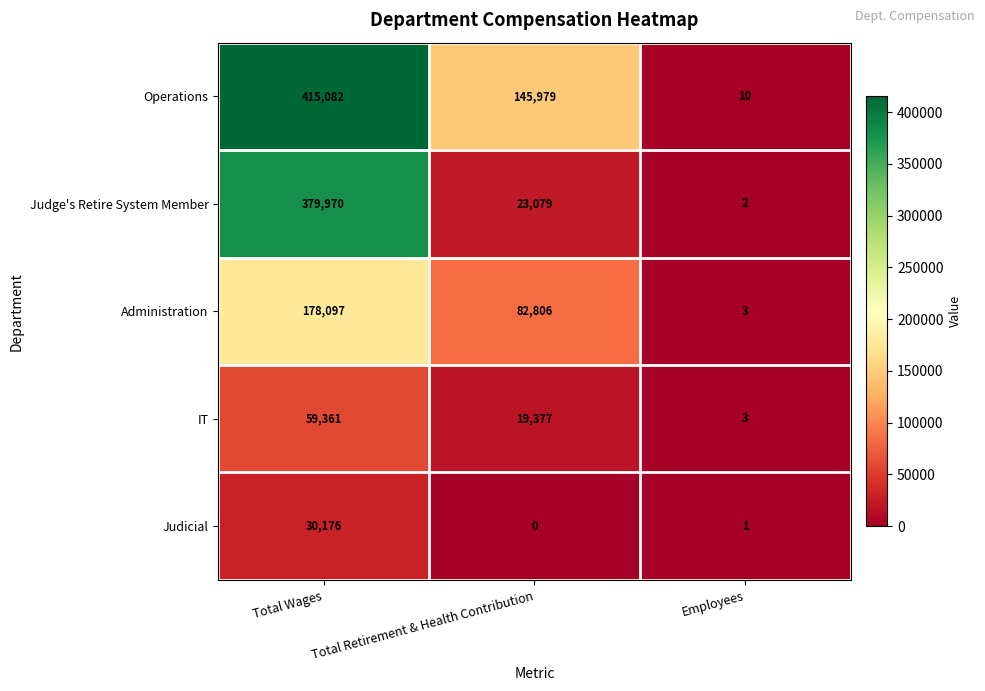

At which category is the sum across all series the highest?

Total Wages